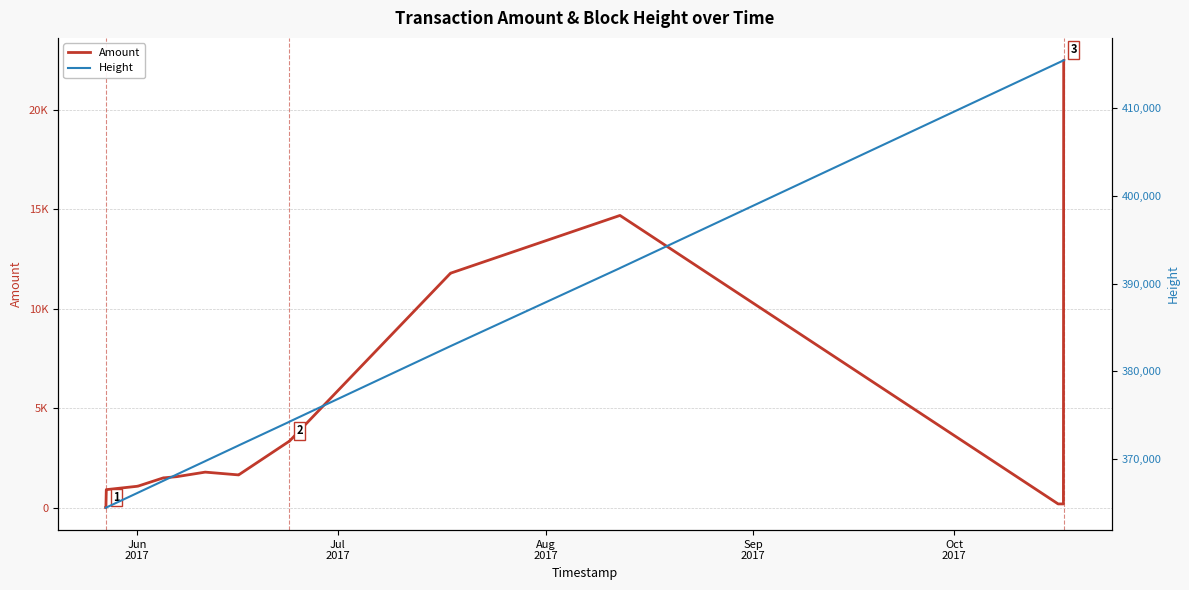

Reading left to right, list all the values displayed in this chart.

Amount: 10	9	920	919	1090	1089	1510	1509	1570	1569	1800	1799	1660	1659	3350	3349	11801	11800	14701	14700	201	200	22501	22500
Height: 364467	364470	364495	364497	366160	366163	367535	367538	368234	368243	369779	369785	371558	371565	374255	374268	382886	382889	391769	391777	415150	415432	415444	415453